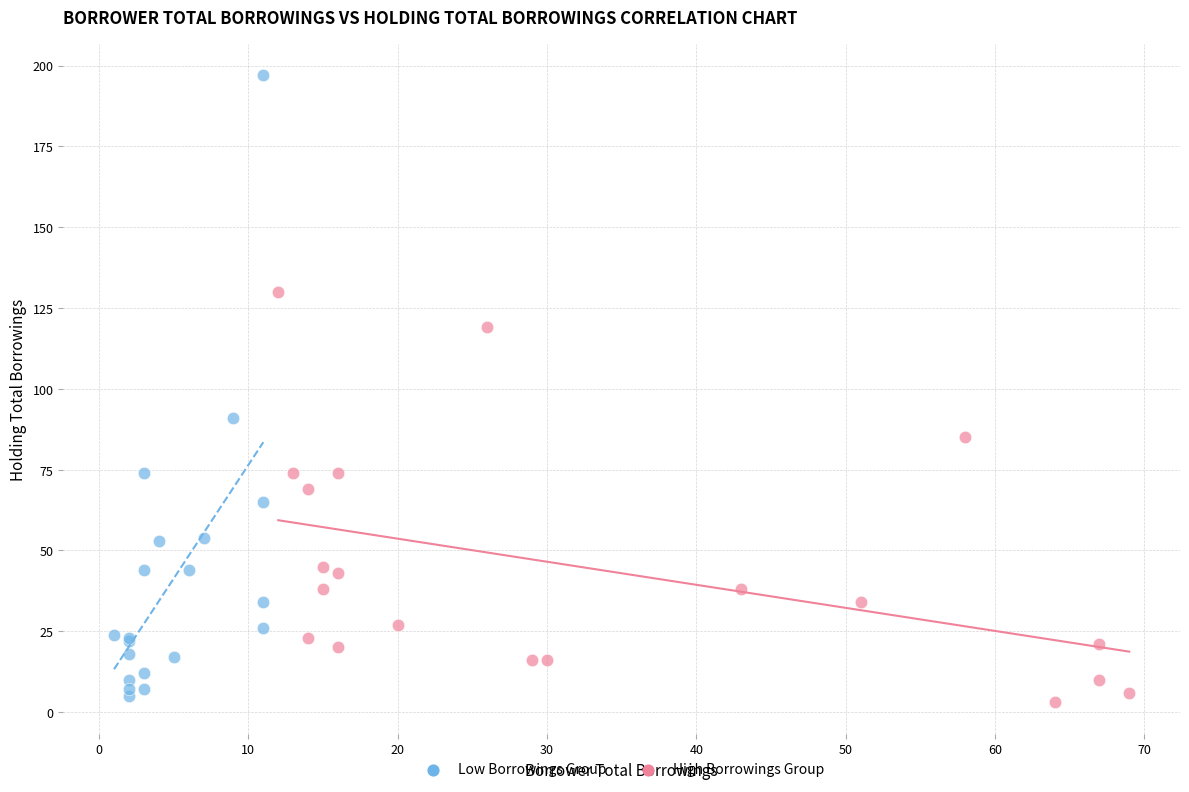

Which series has the largest Y range (max minus min)?

Low Borrowings Group